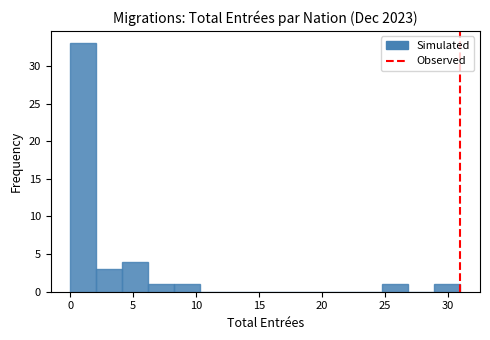

Reading left to right, list every bar in this chart as the range it spans on the x-axis followed by its height. Neither the bar edges nor the heights are printed on the chart, so give them approximately, as read against the axes.

0.0 to 2.0: 33
2.0 to 4.0: 3
4.0 to 6.0: 4
6.0 to 8.5: 1
8.5 to 10.5: 1
10.5 to 12.5: 0
12.5 to 14.5: 0
14.5 to 16.5: 0
16.5 to 18.5: 0
18.5 to 20.5: 0
20.5 to 22.5: 0
22.5 to 25.0: 0
25.0 to 27.0: 1
27.0 to 29.0: 0
29.0 to 31.0: 1